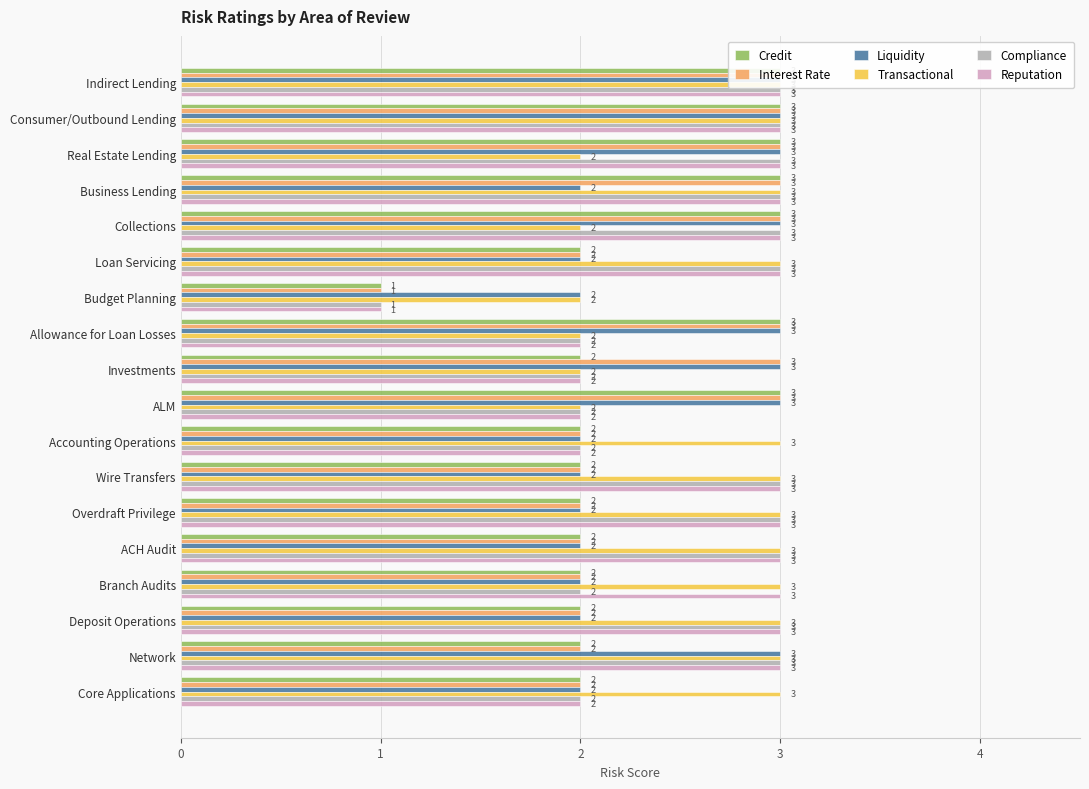

What is the difference between the second highest and minimum values in the Transactional series?

1